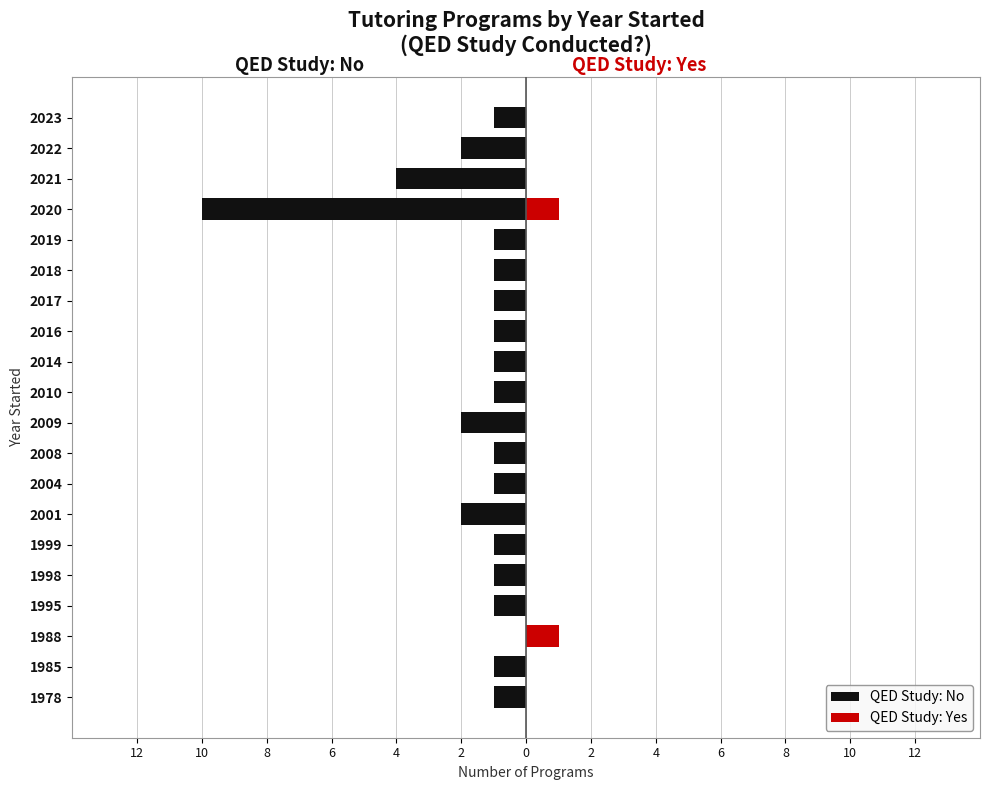

Is the value of QED Study: No at 2004 greater than the value of QED Study: Yes at 2004?

No